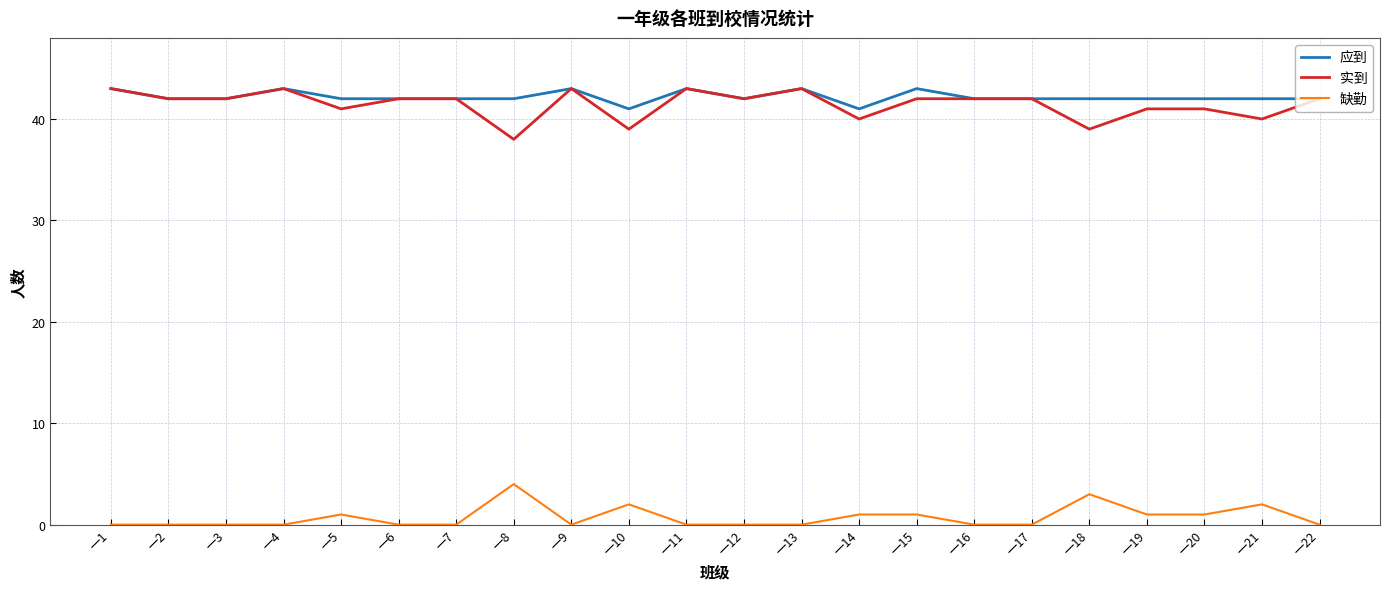

What is the spread (max minus min) of values at 一20?

41